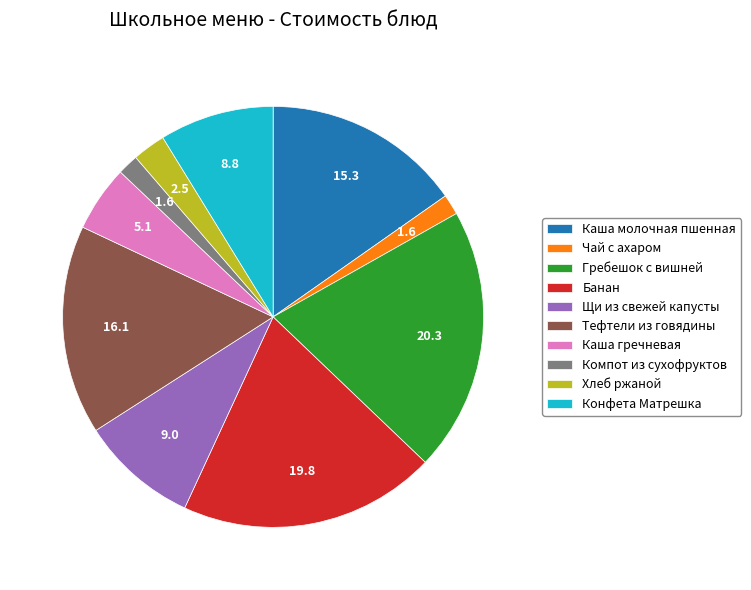

Is there any slice that represents more than half of the pie?

No